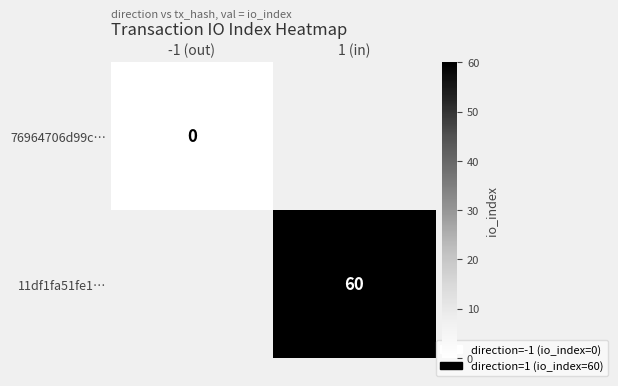

Is it true that 11df1fa51fe1… equals 60 at 1 (in)?

True